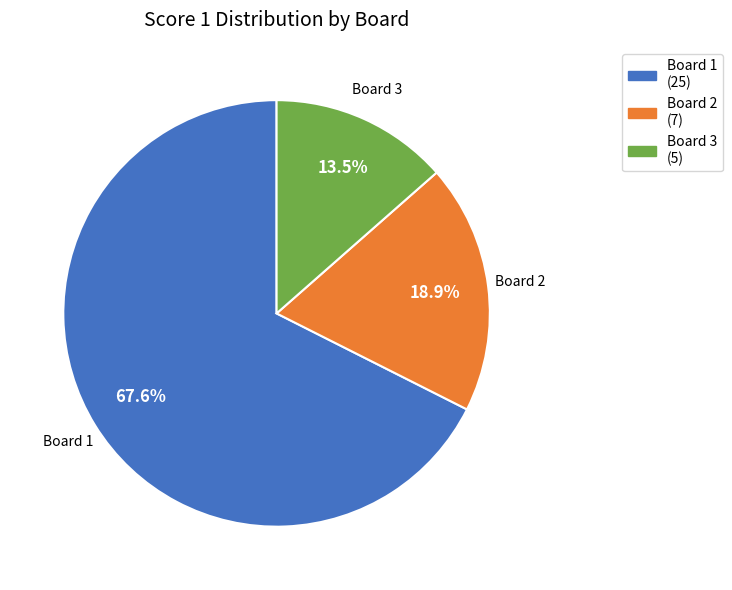

Is there a majority slice in this chart?

Yes